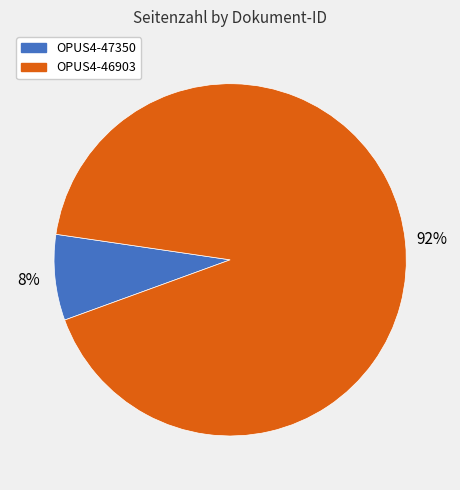

How many slices are in this pie chart?

2